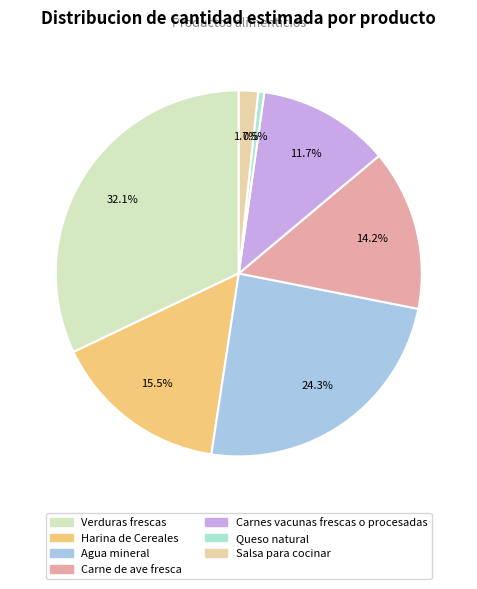

To the nearest percent, what is the combined percentage of Salsa para cocinar and Queso natural?

2%